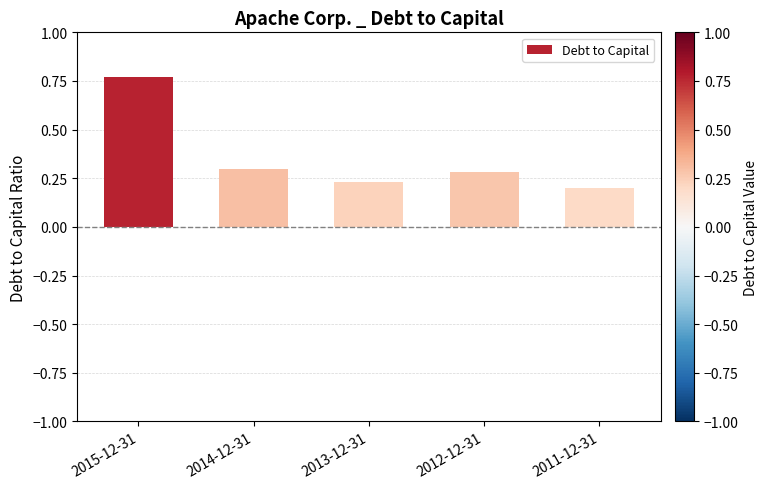

What is the difference between the maximum and minimum values?

0.6